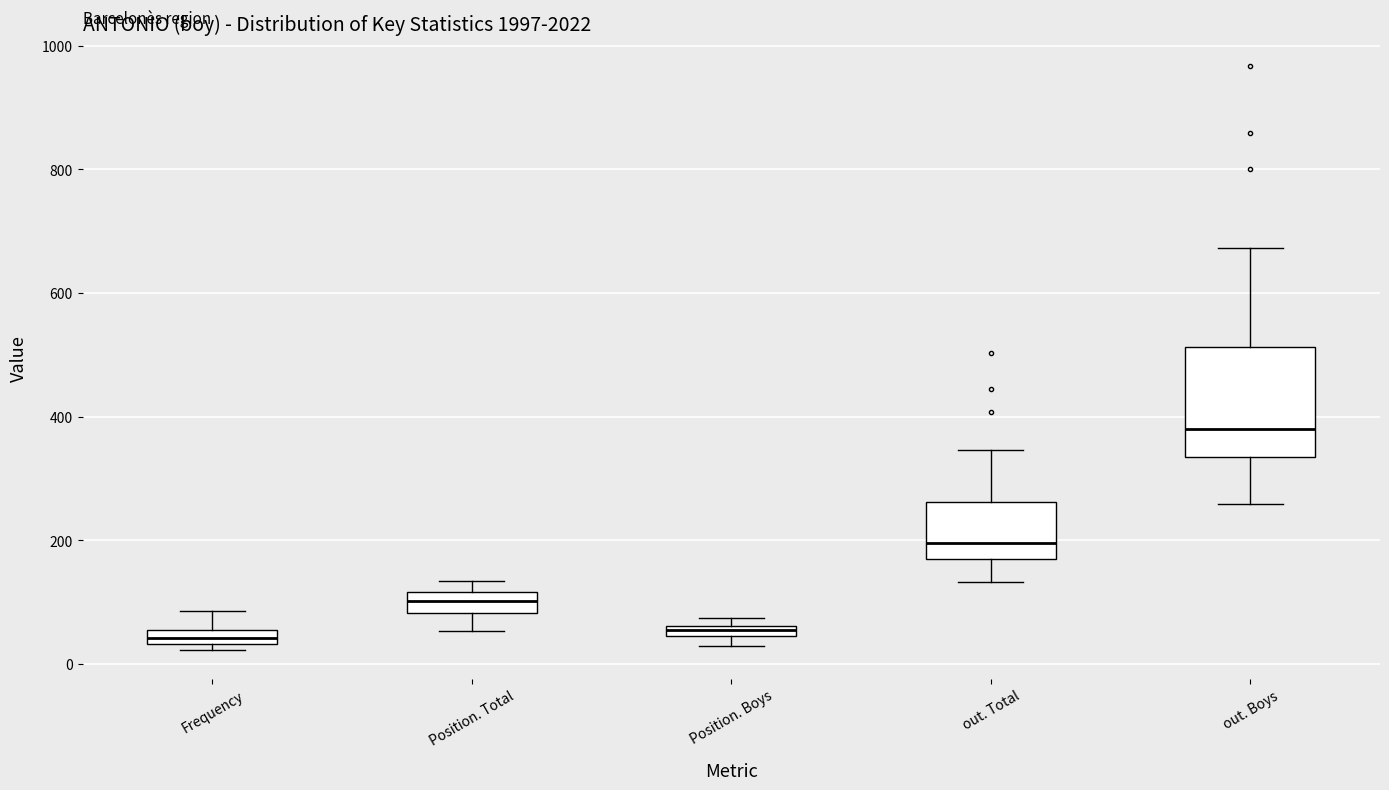

Which box is the tallest, from its lower edge to its upper edge?

out. Boys